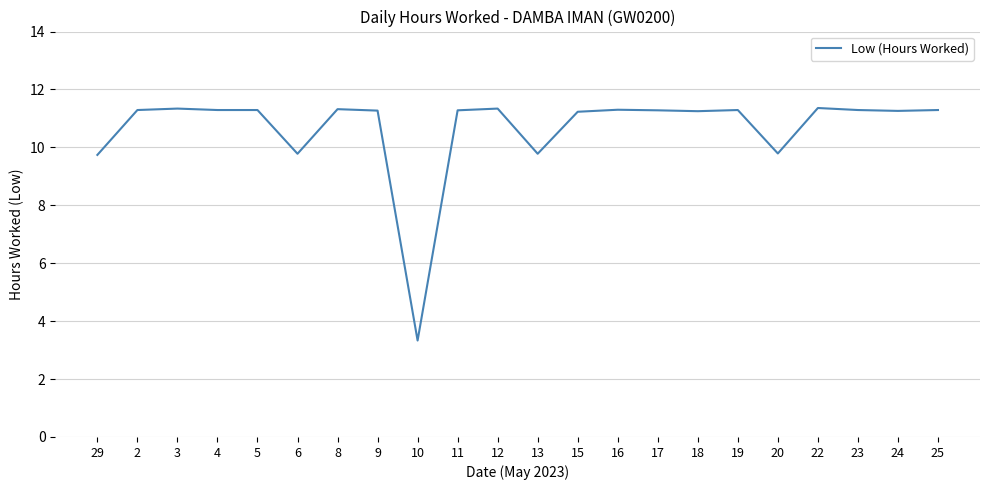

What is the sum of all values?

234.4